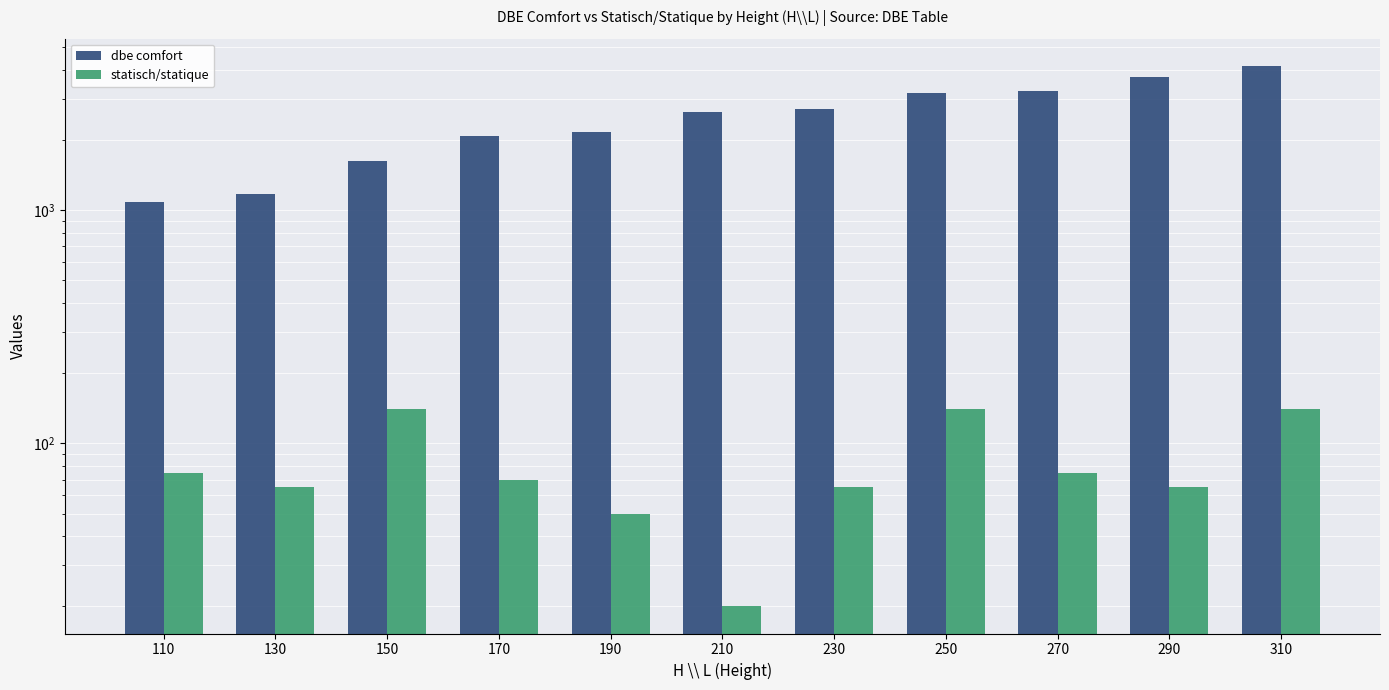

How many data points in dbe comfort are above 2625?

5